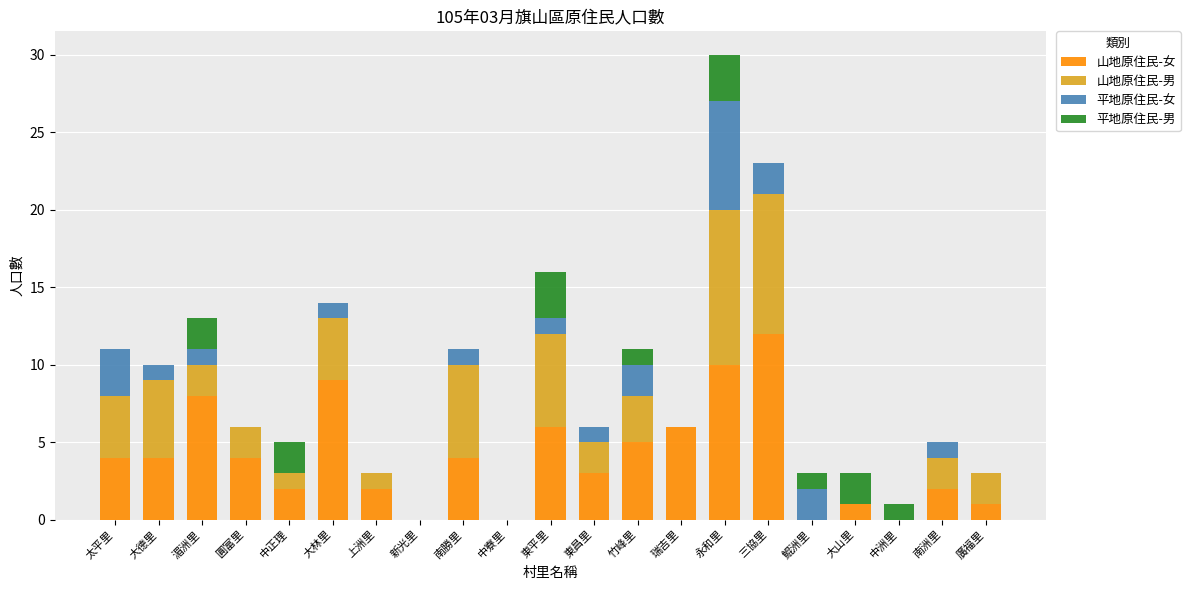

Which category has the highest value in the 山地原住民-女 series?

三協里